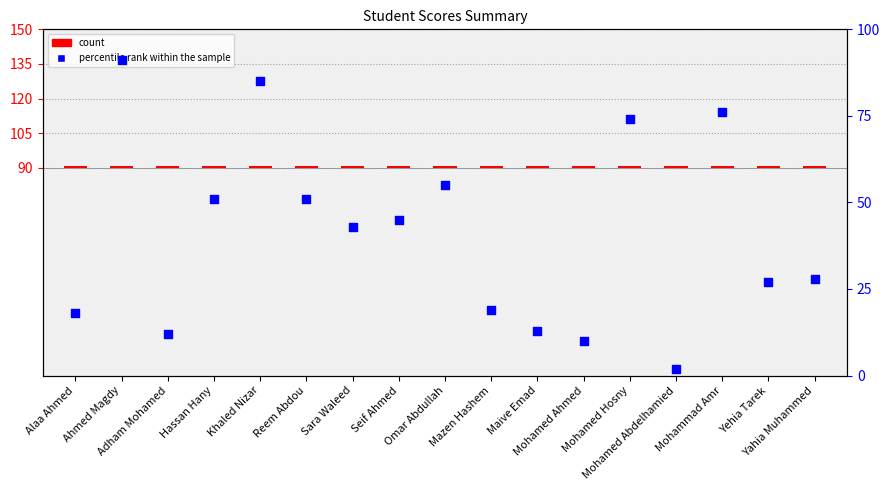

Is the value of count at Seif Ahmed greater than the value of percentile rank within the sample at Yehia Tarek?

No